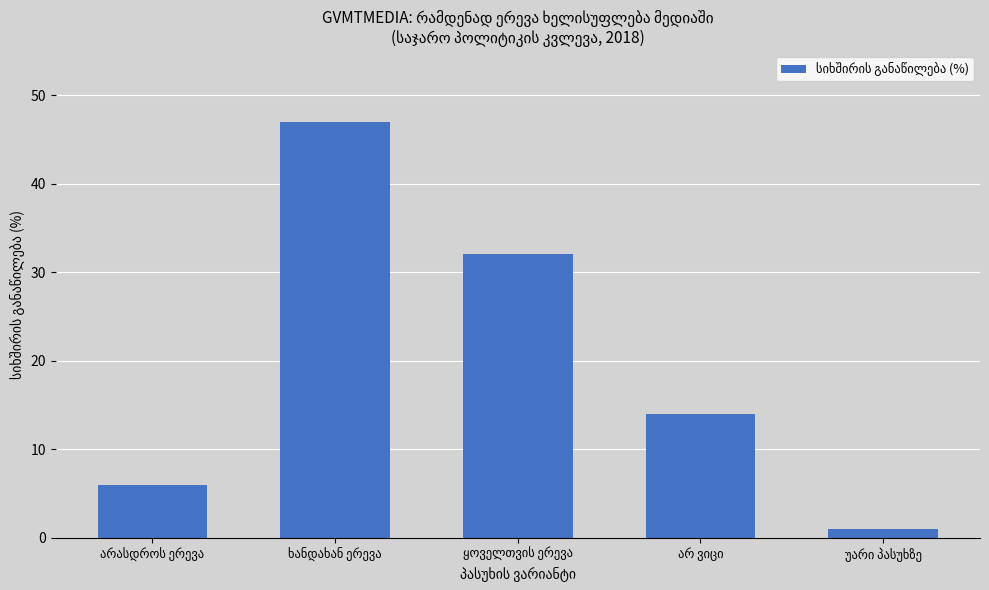

What is the sum of all values?

100